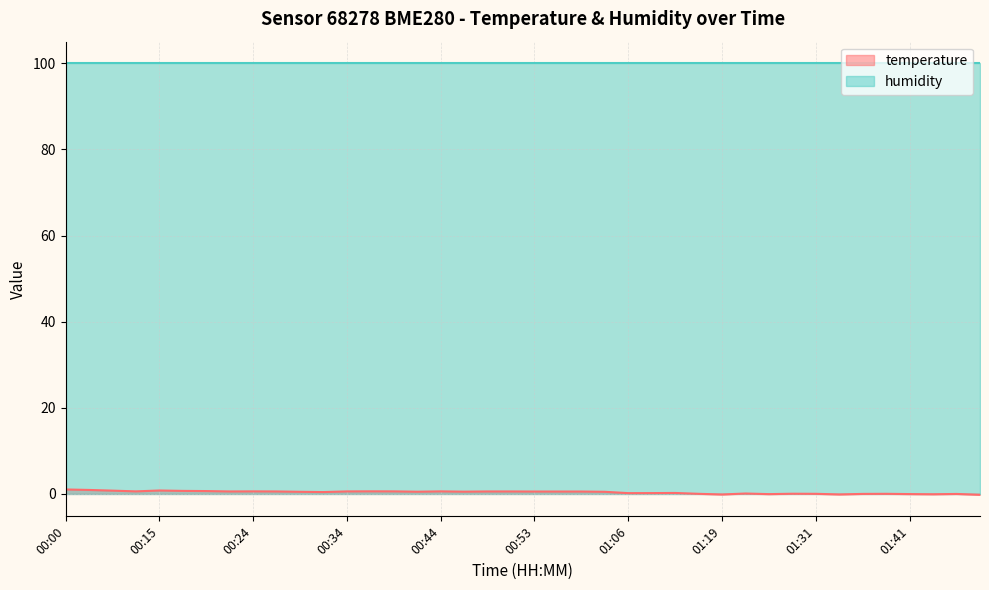

Where is the first local maximum?

00:15